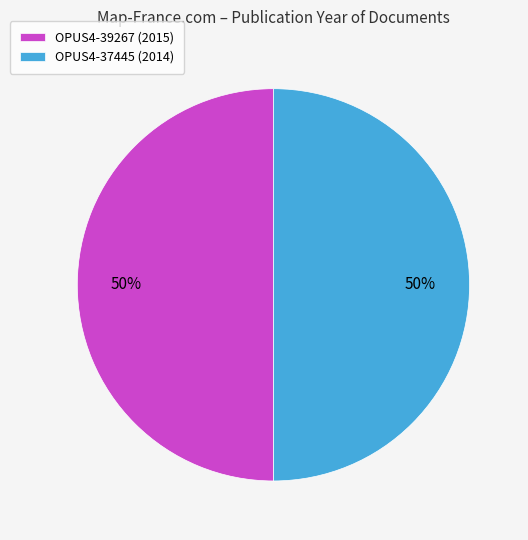

Combined, do OPUS4-37445 (2014) and OPUS4-39267 (2015) account for over 50%?

Yes